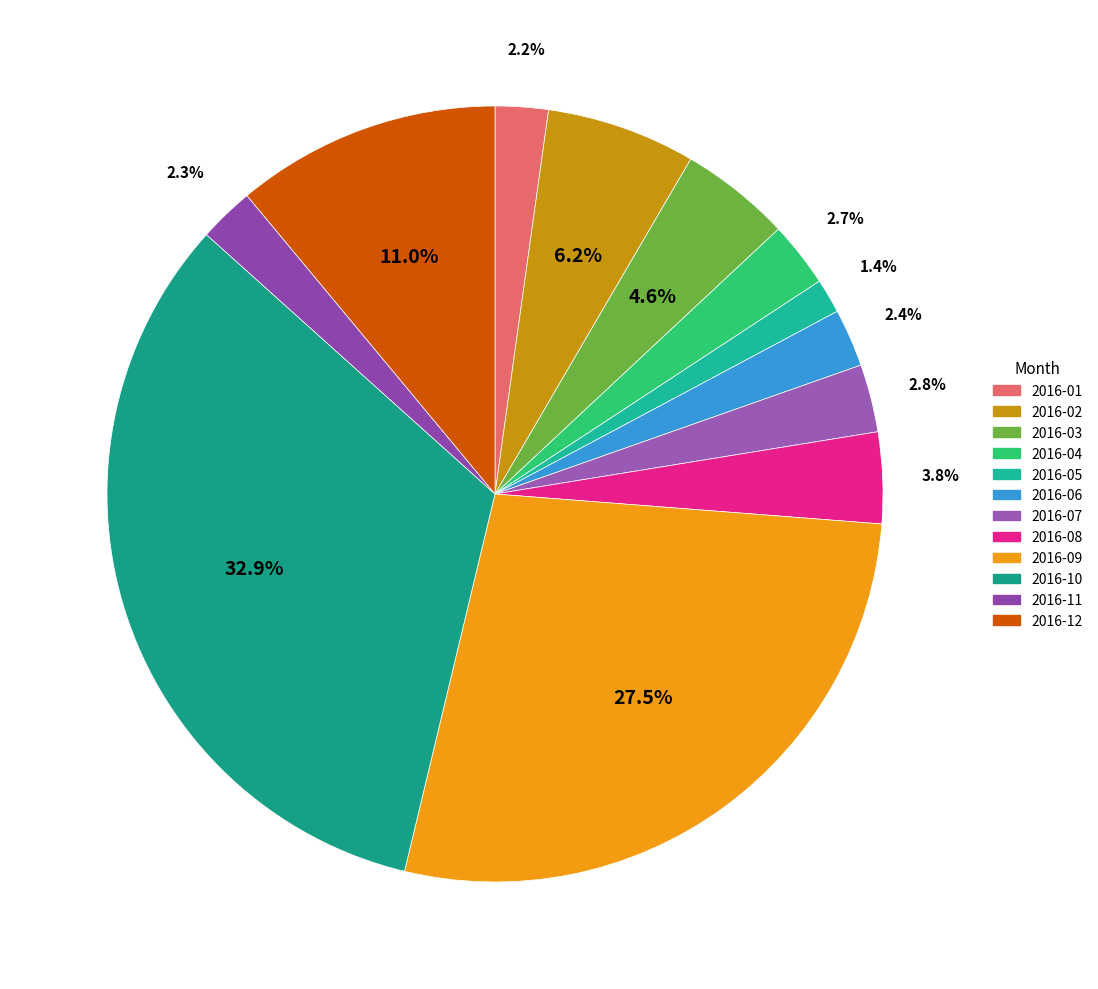

What is the total percentage of 2016-09 and 2016-02?

33.7%